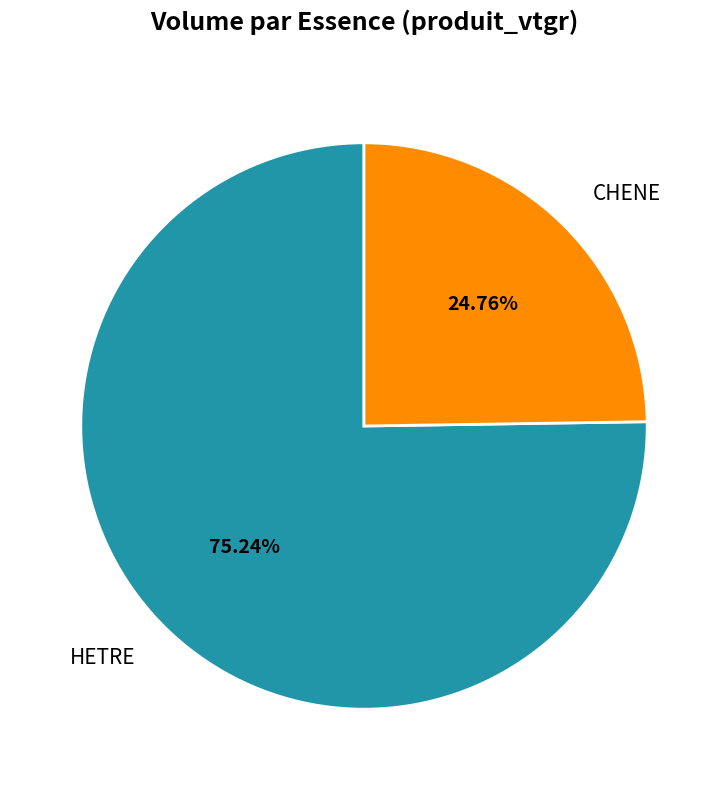

Approximately how many times larger is the value at HETRE compared to CHENE?

3.0